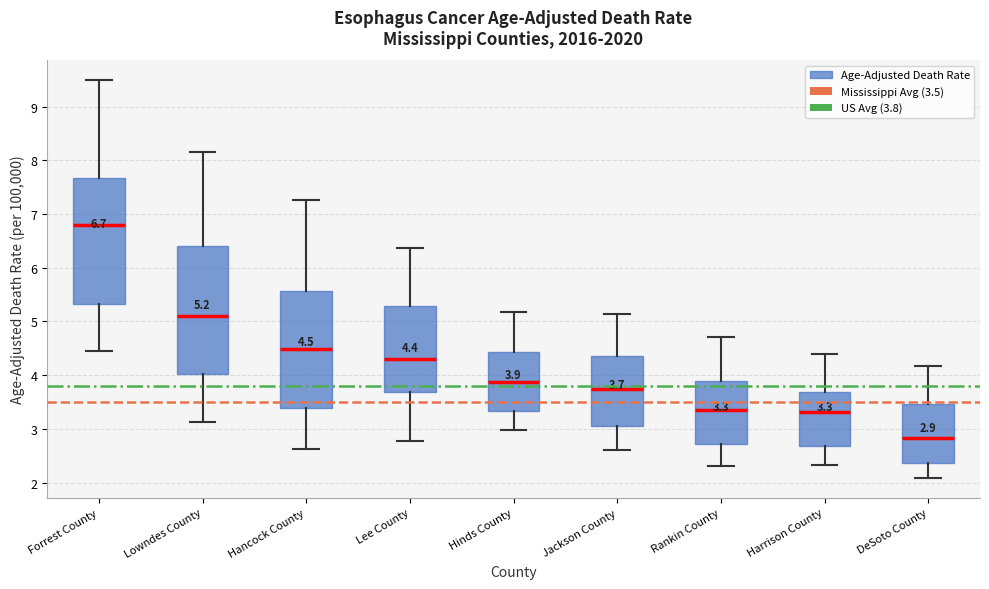

Which box's median line is the highest?

Forrest County